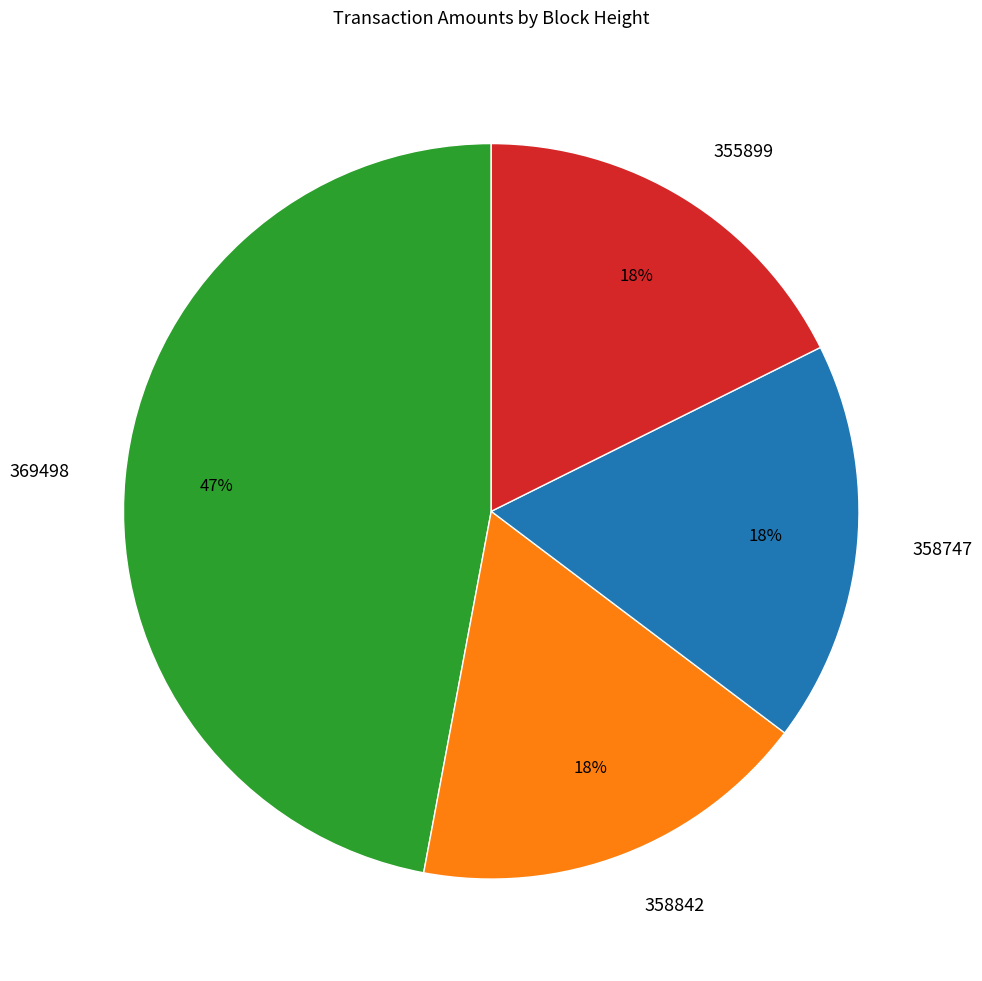

Which category has the biggest portion of the pie?

369498